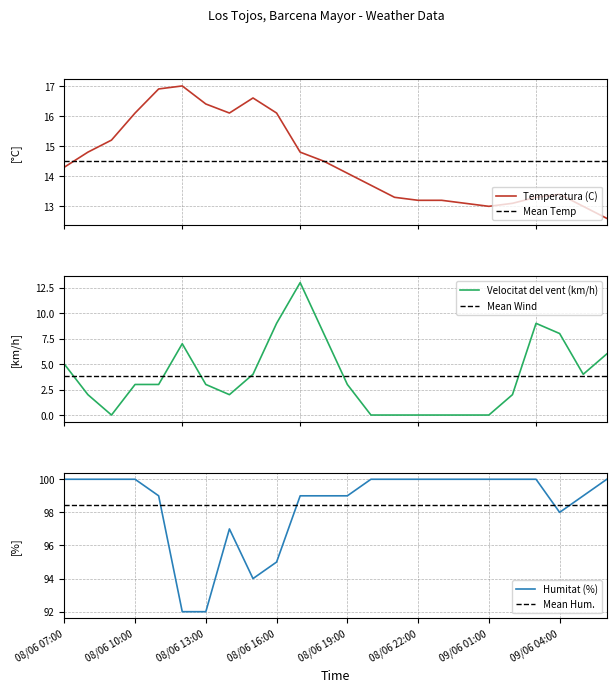

True or false: Velocitat del vent (km/h) and Humitat (%) intersect in this chart.

False